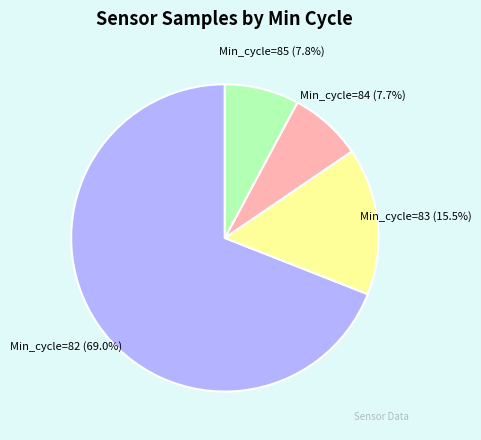

How much of the chart is everything except Min_cycle=82 (69.0%)?

31.0%